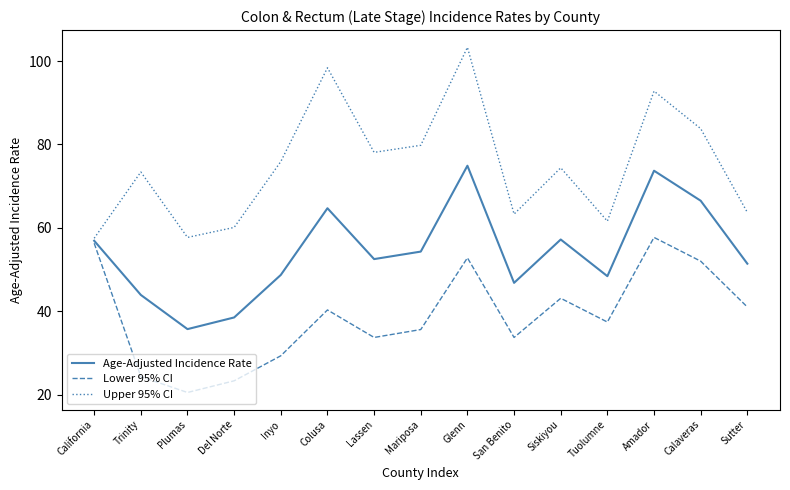

What are all the series names shown in the legend?

Age-Adjusted Incidence Rate, Lower 95% CI, Upper 95% CI